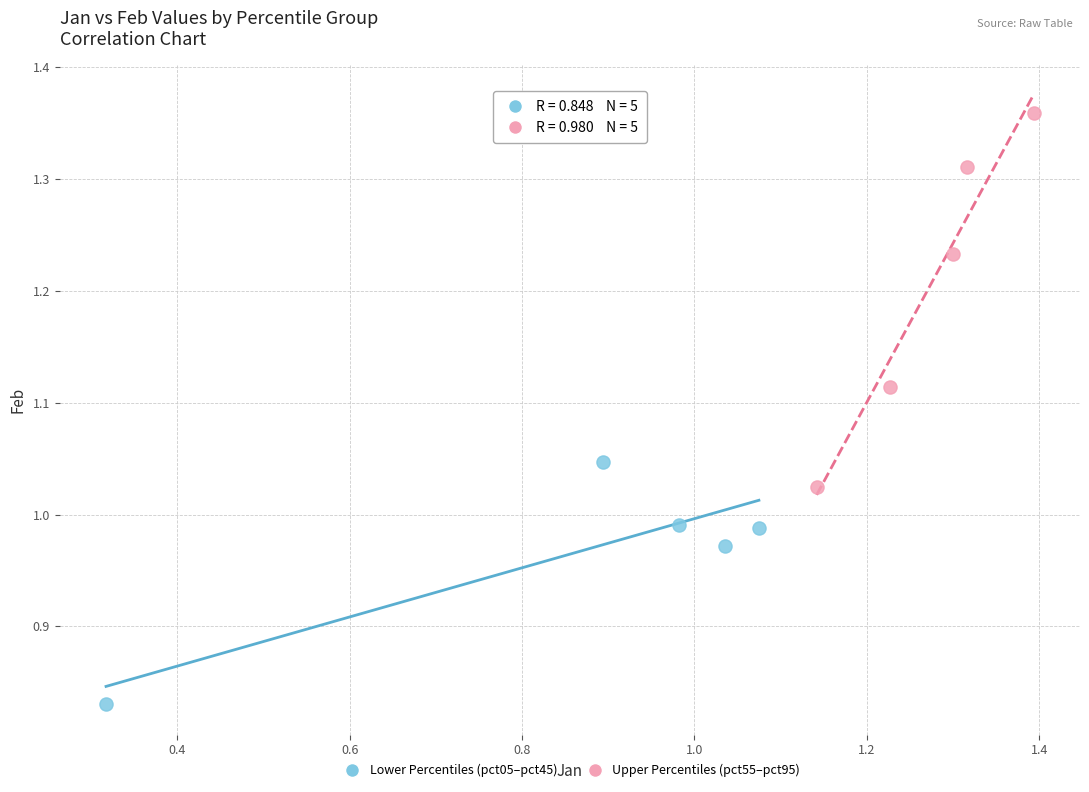

Which series reaches the maximum Y coordinate?

Upper Percentiles (pct55–pct95)